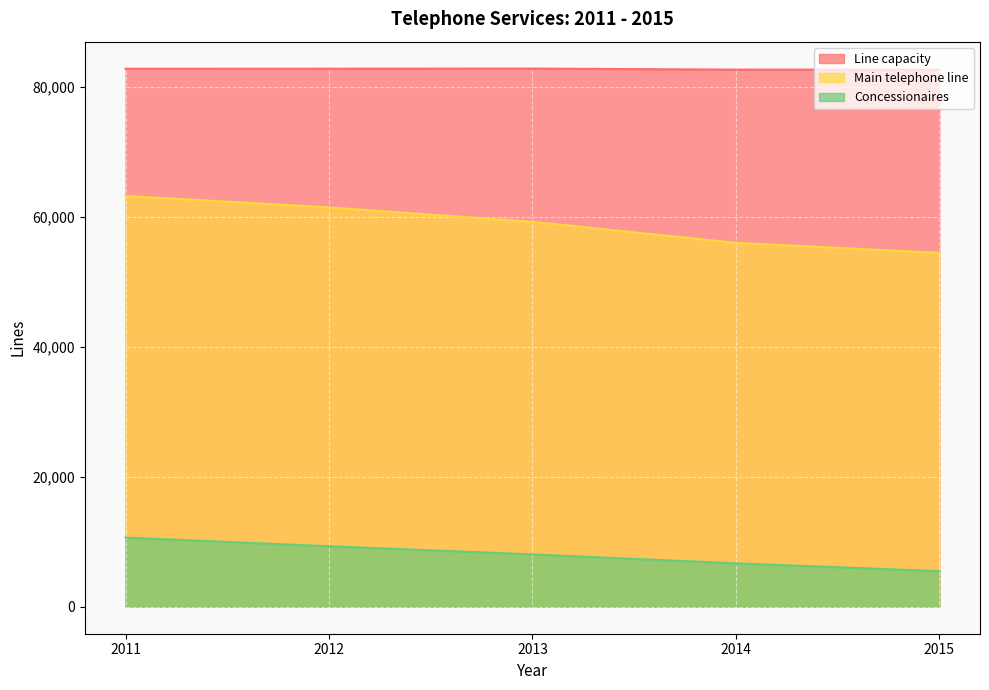

Where does the Concessionaires series first go above 8067?

2011